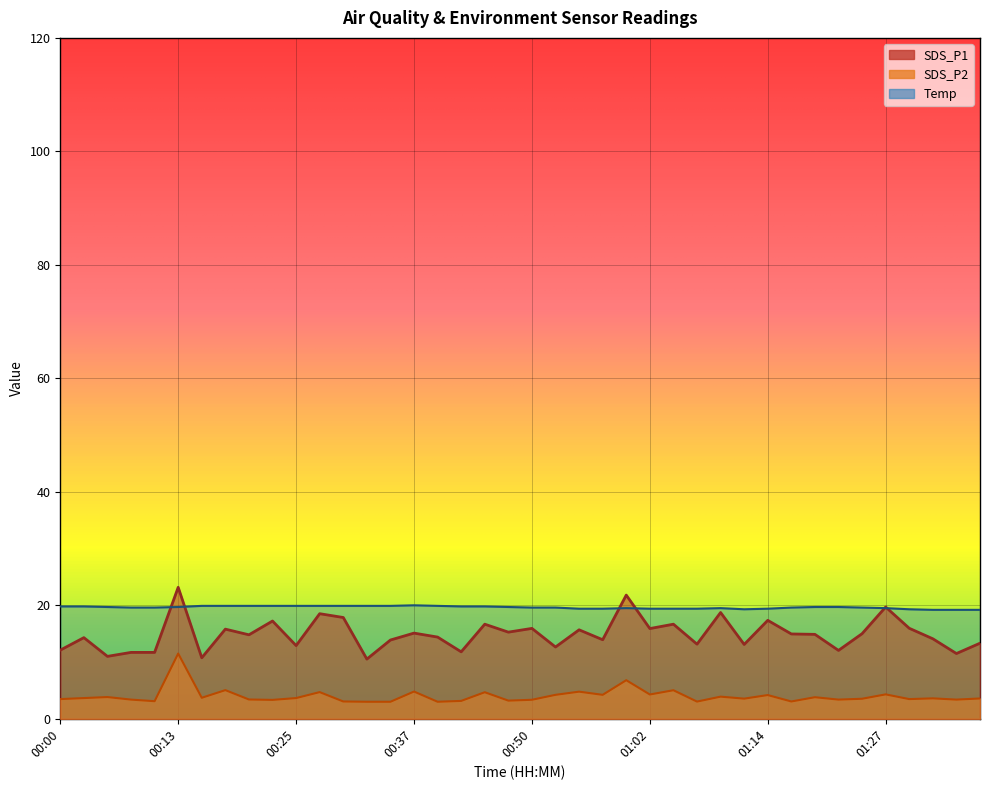

List the series in order of their overall mean, lowest first.

SDS_P2, SDS_P1, Temp